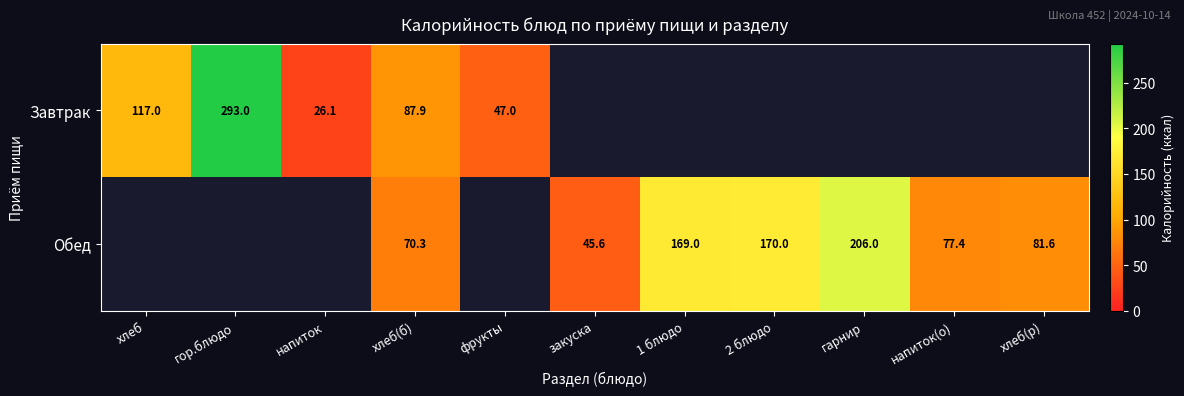

What is the difference between the Обед values at 1 блюдо and гарнир?

37.0